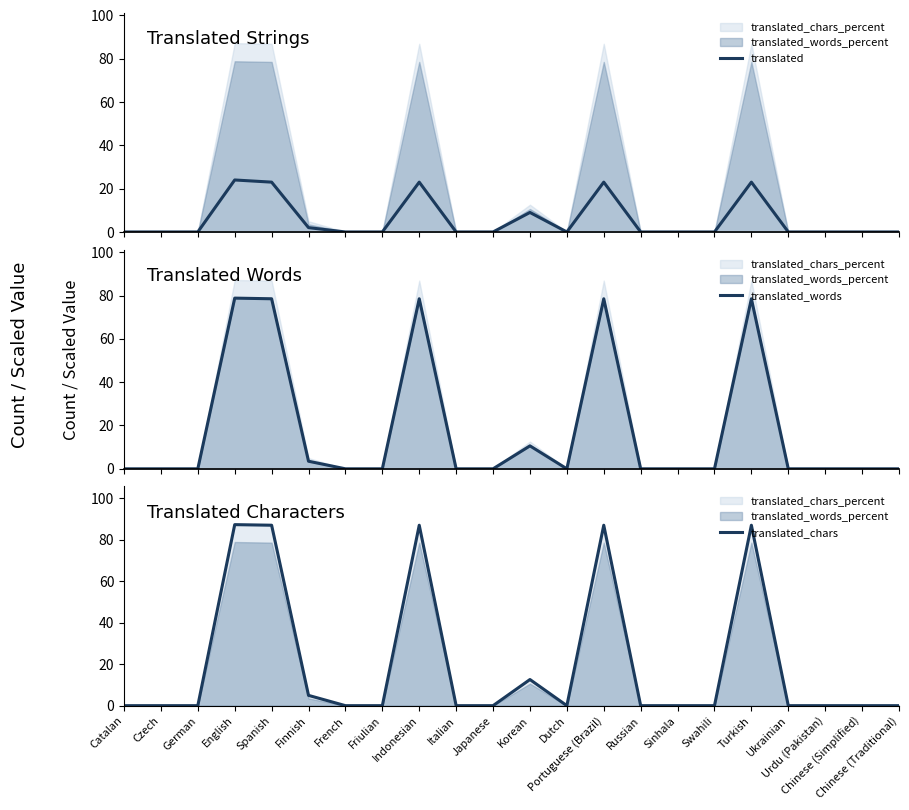

What is the difference between the maximum and minimum values in the translated_words series?

78.8